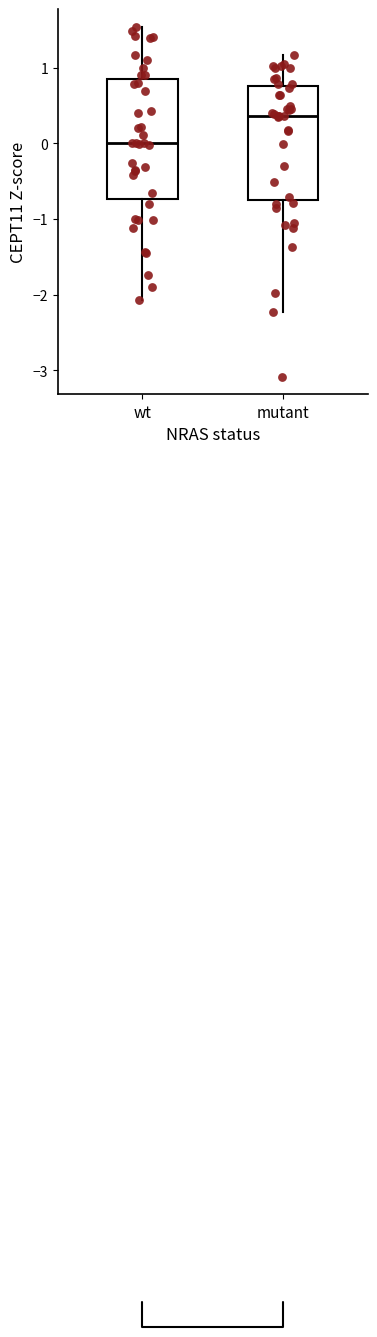

Which box's median line is the lowest?

wt